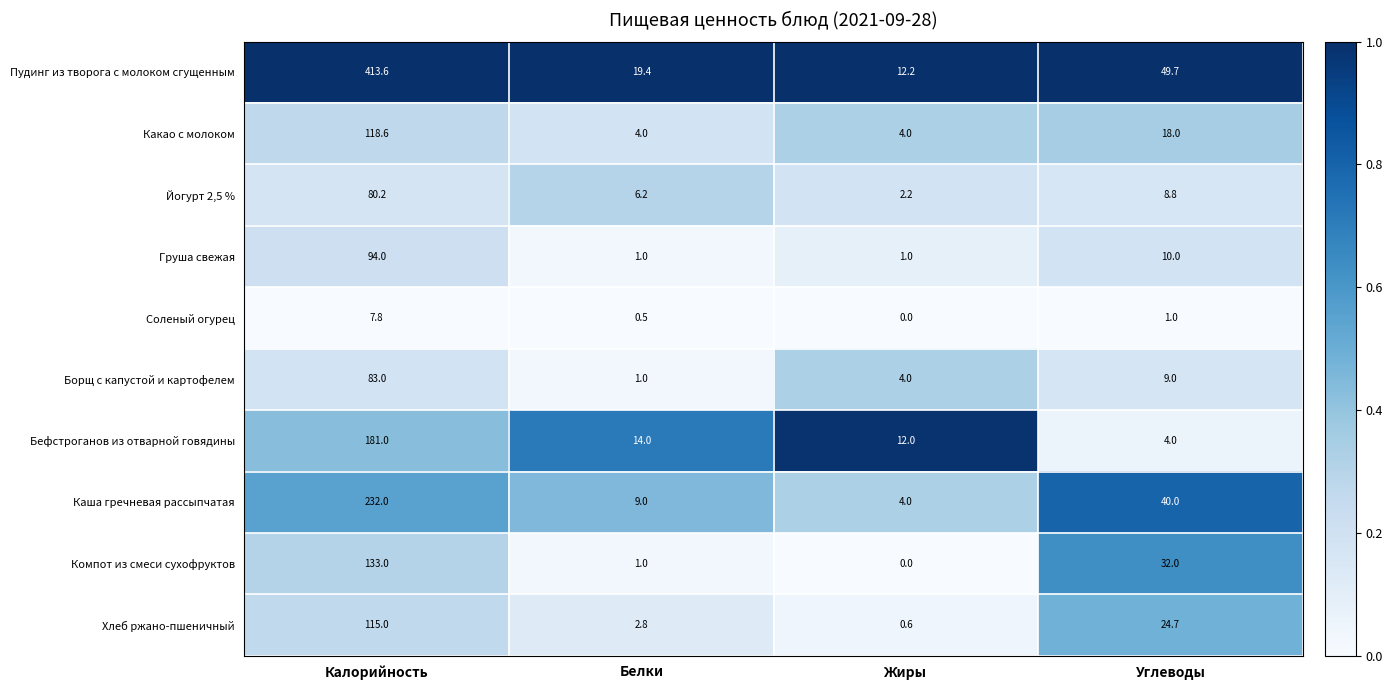

True or false: Йогурт 2,5 % has a value of 5.1 at Углеводы.

False